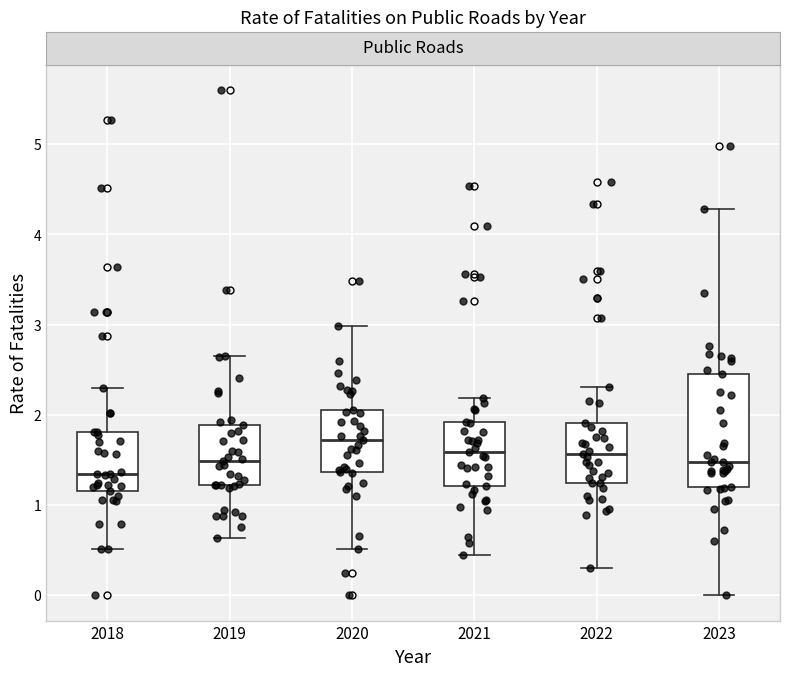

Which box is the tallest, from its lower edge to its upper edge?

2023